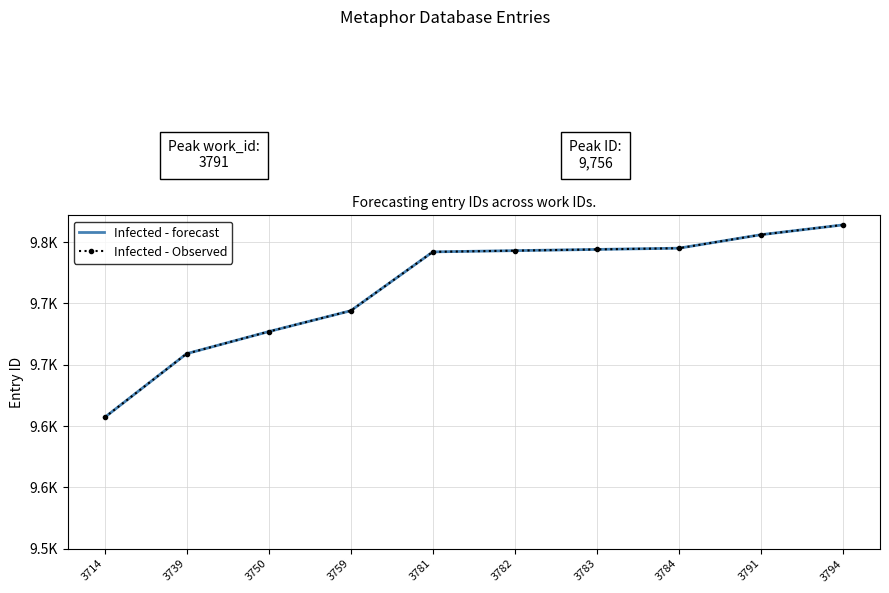

Which series has the widest spread of values?

Infected - forecast